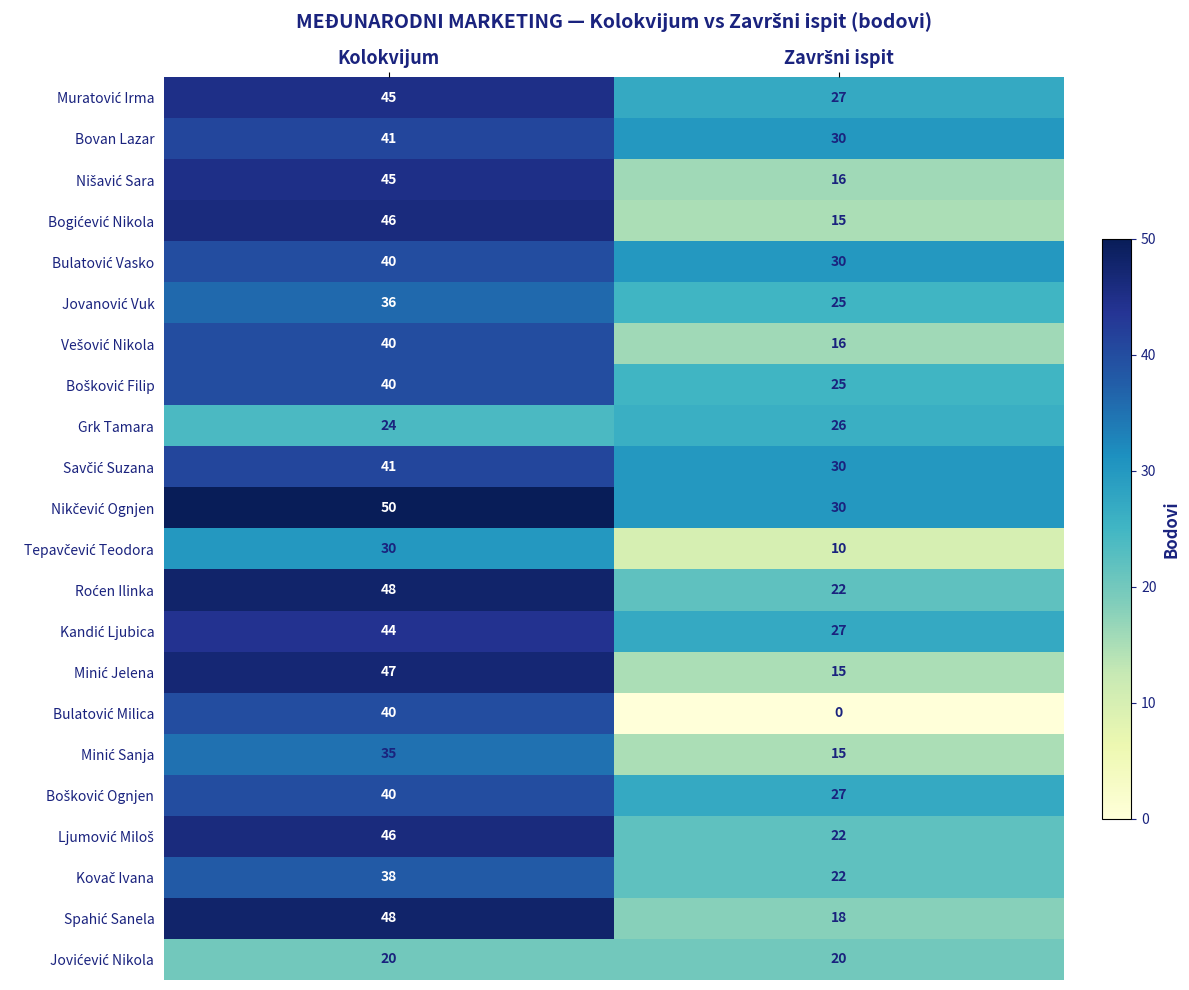

What is the total value across all series at Kolokvijum?

884